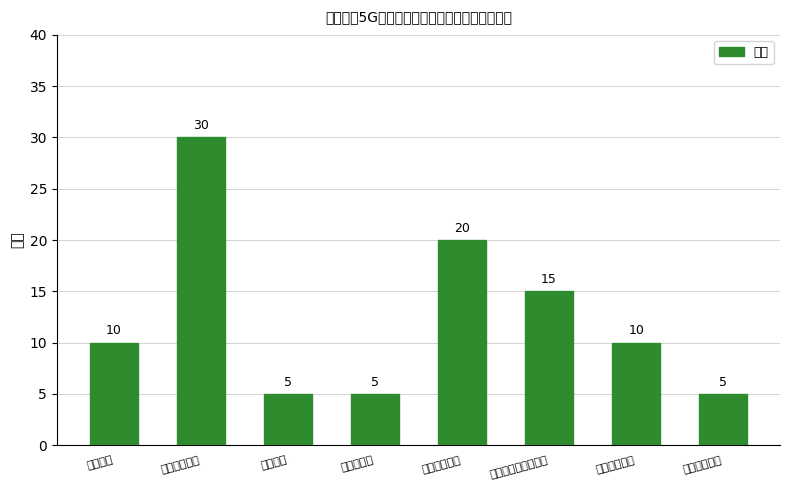

What is the sum of the values at 售后服务方案 and 服务合作方案?

30